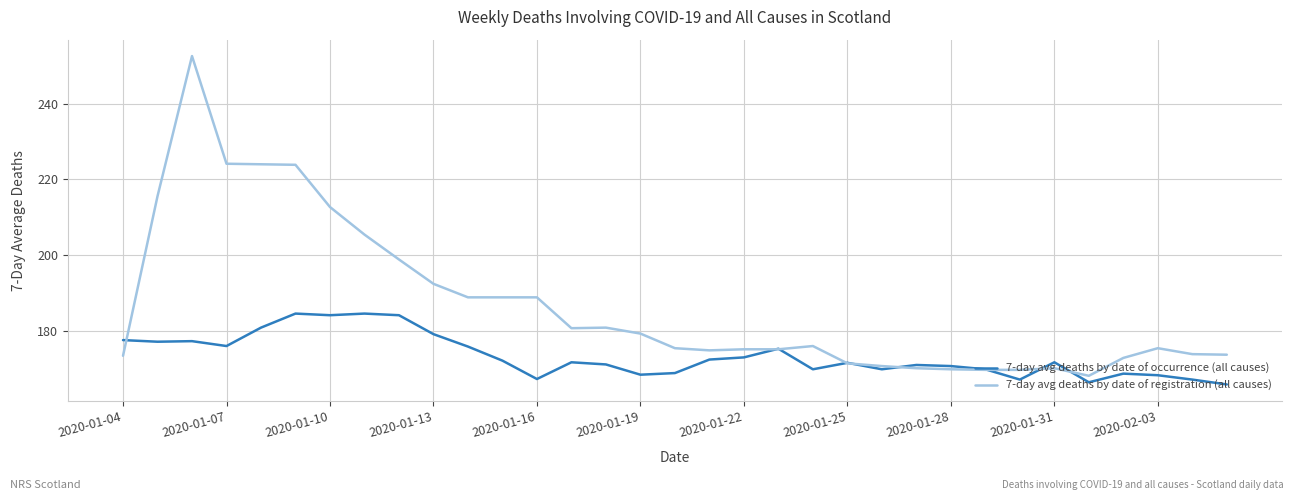

True or false: 7-day avg deaths by date of registration (all causes) and 7-day avg deaths by date of occurrence (all causes) intersect in this chart.

True